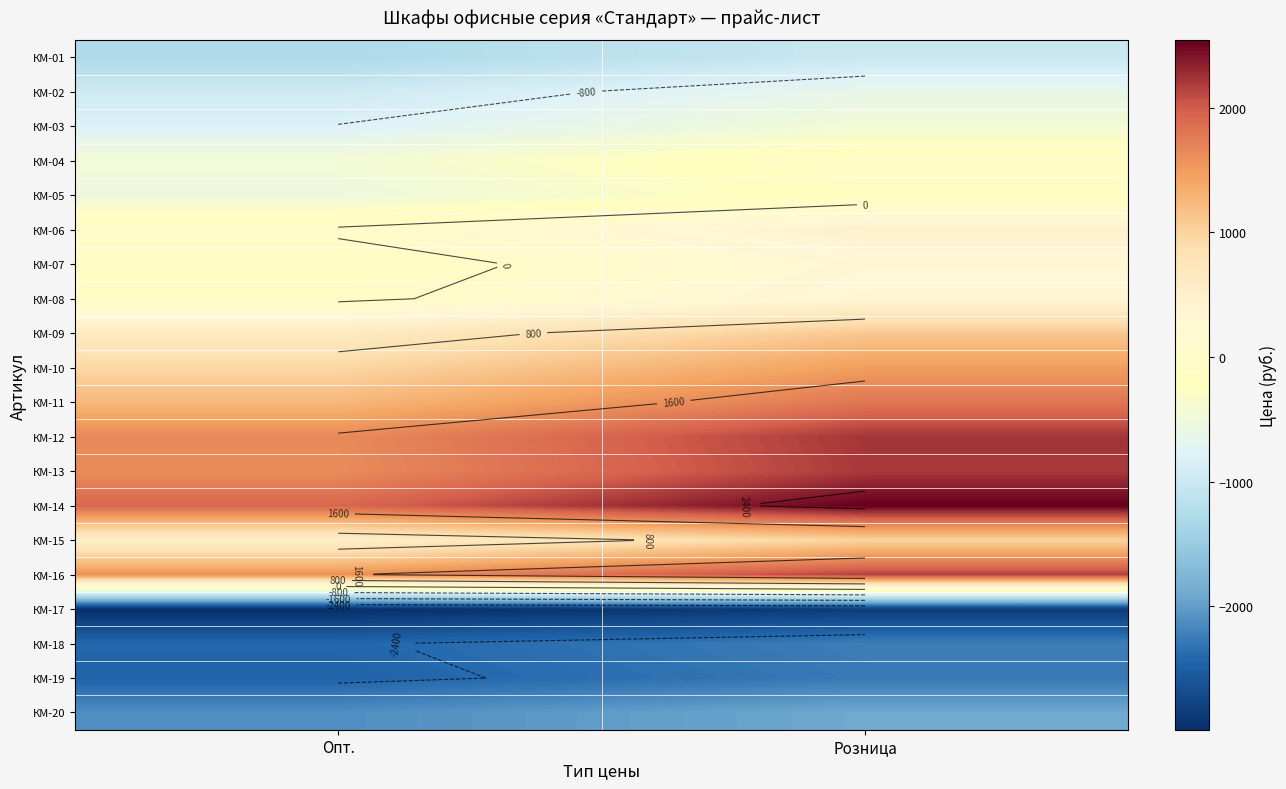

The КМ-12 series shows 972.4 at Опт.. True or false?

False